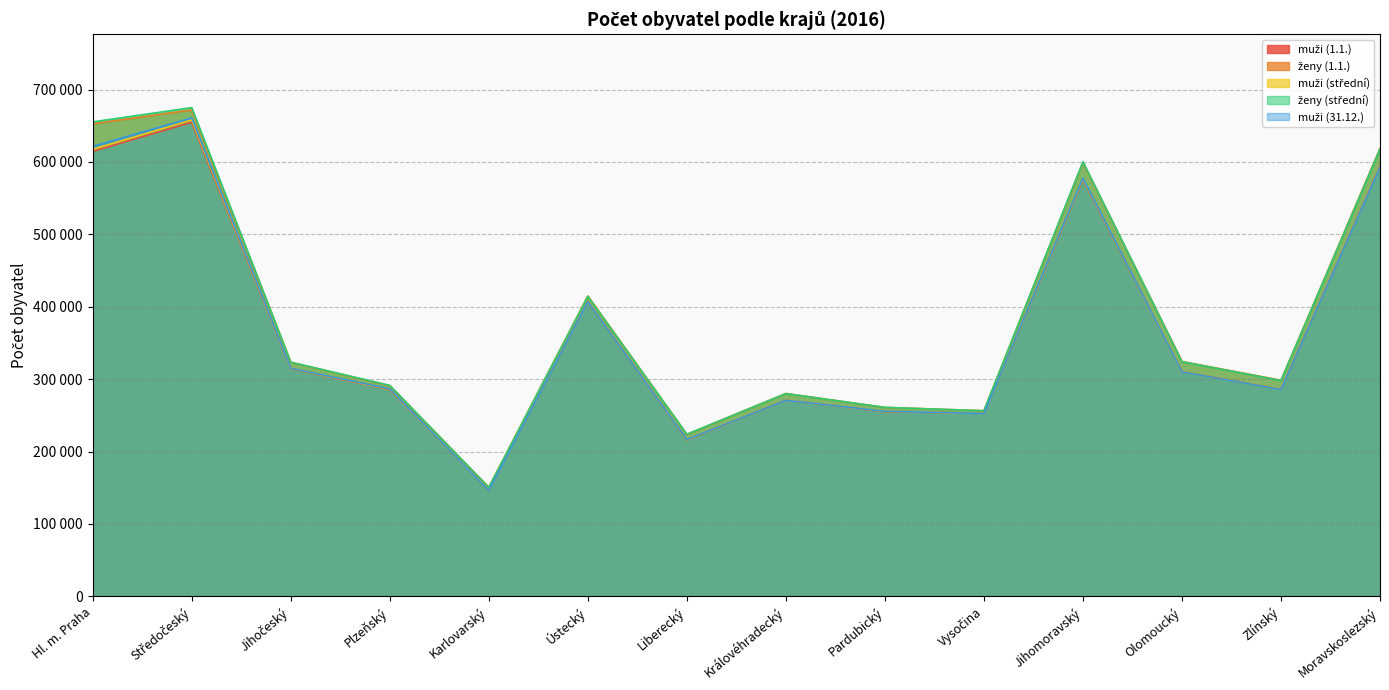

What is the difference between the highest and lowest values at Jihomoravský?

24784